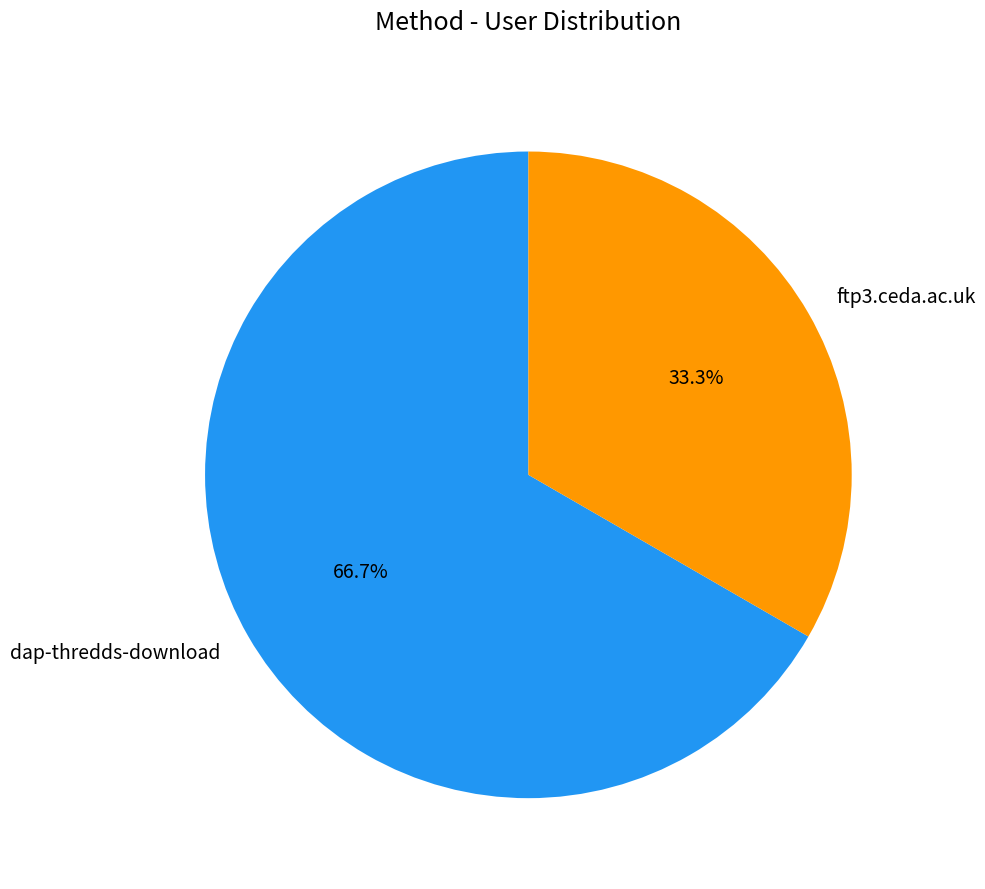

How much of the chart is everything except ftp3.ceda.ac.uk?

66.7%